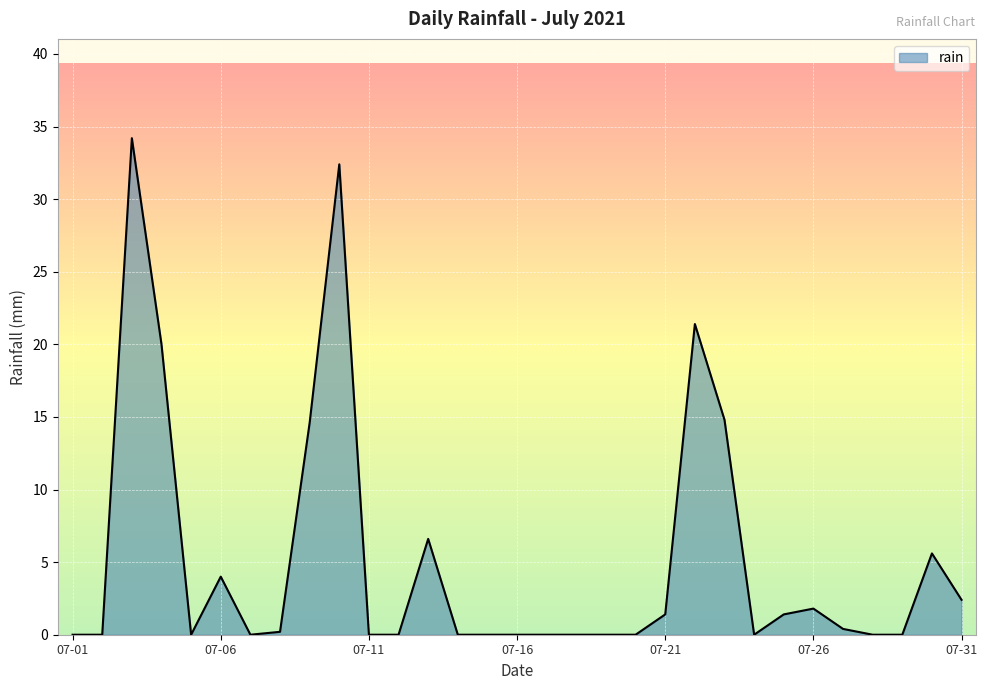

What is the maximum value shown in the chart?

34.2